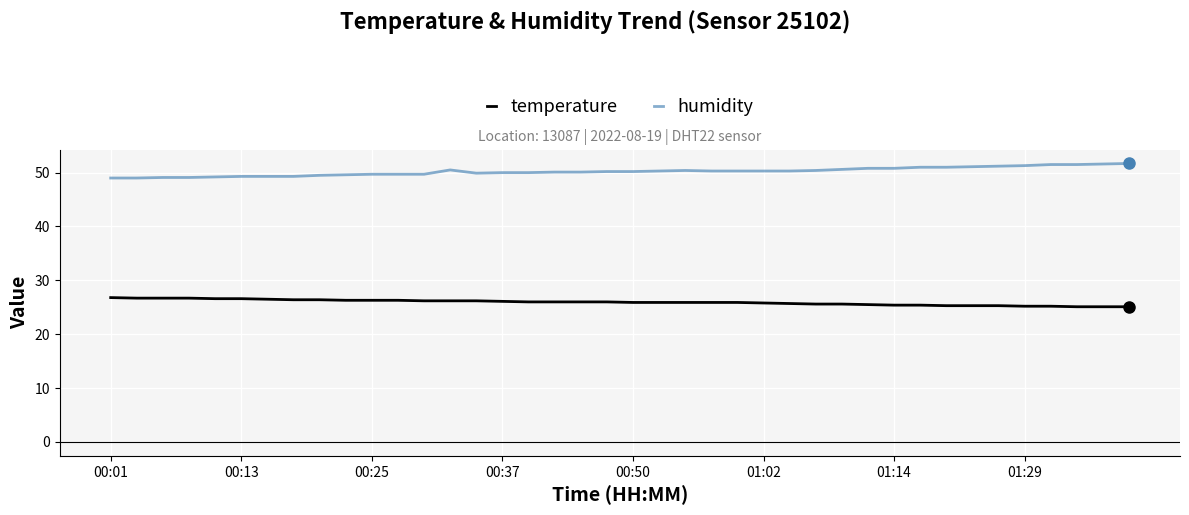

What is the difference between the maximum and minimum values in the temperature series?

1.7